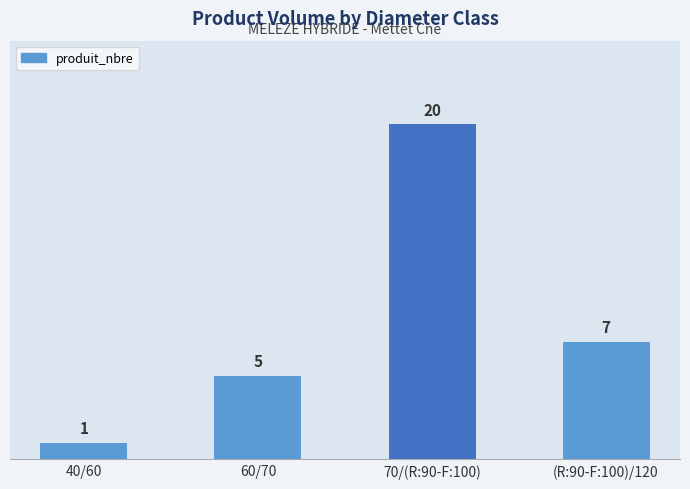

How many bars are there in total?

4